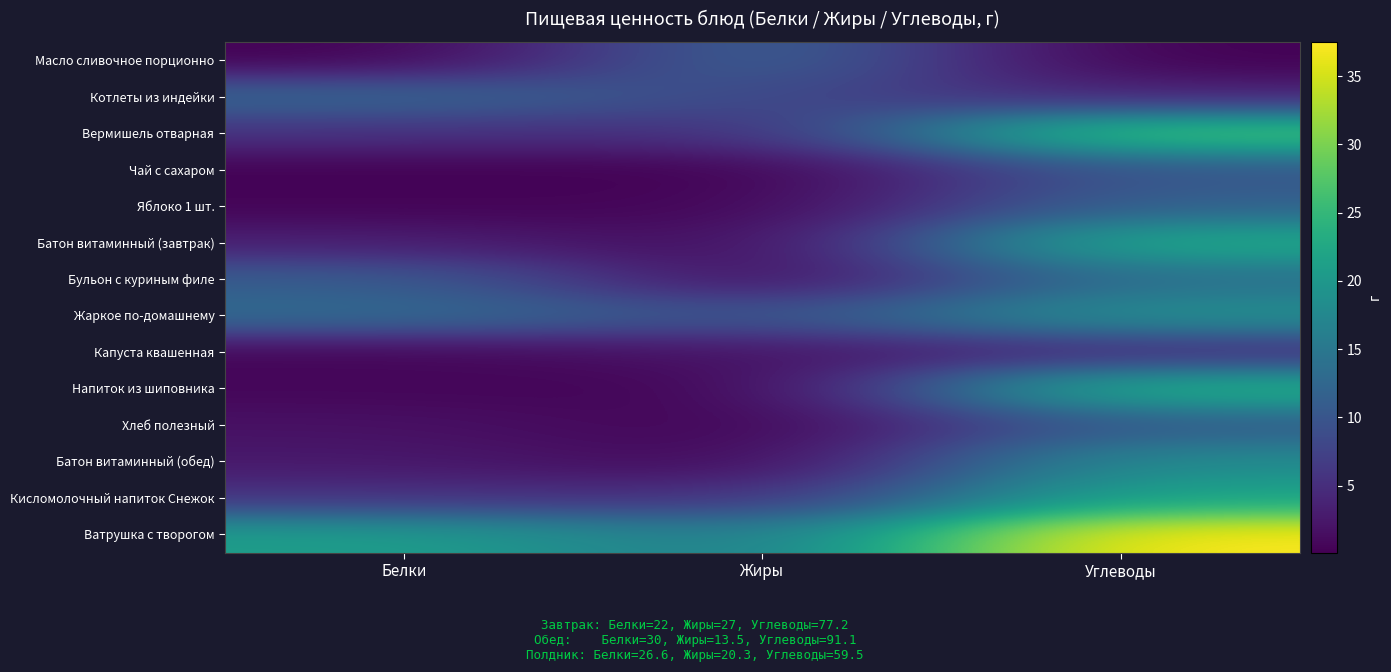

What is the smallest value displayed?

0.1